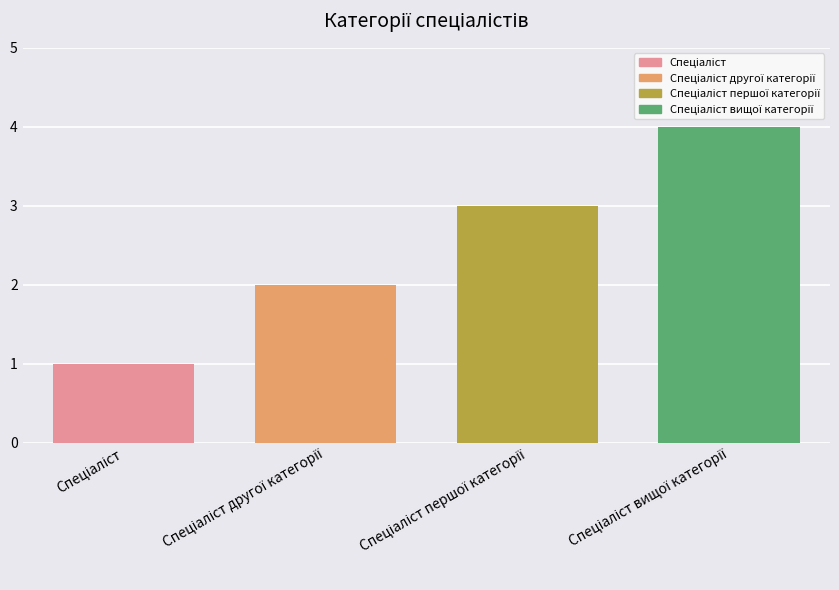

What is the sum of all values?

10